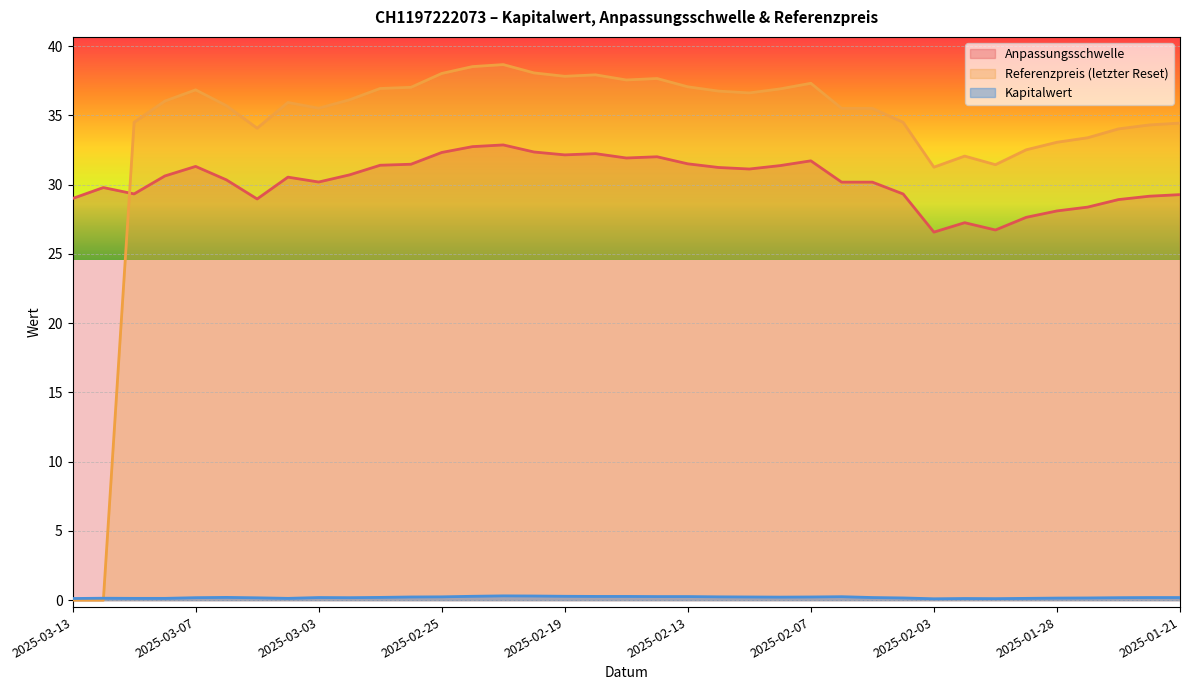

What is the label of the 18th point from the left?

2025-02-18